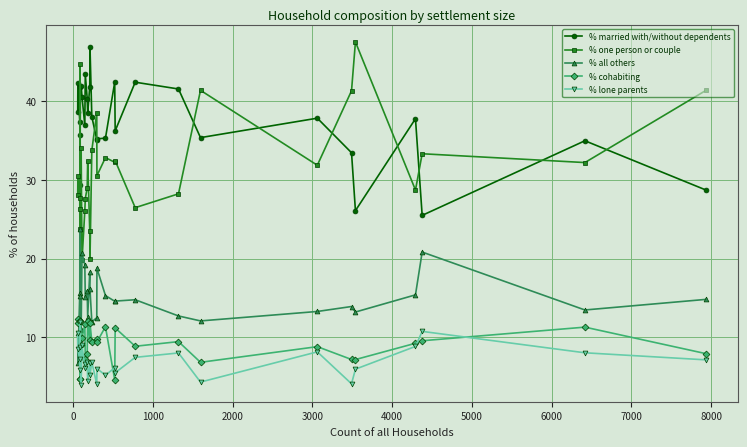

Count the number of categories in the chart.

30